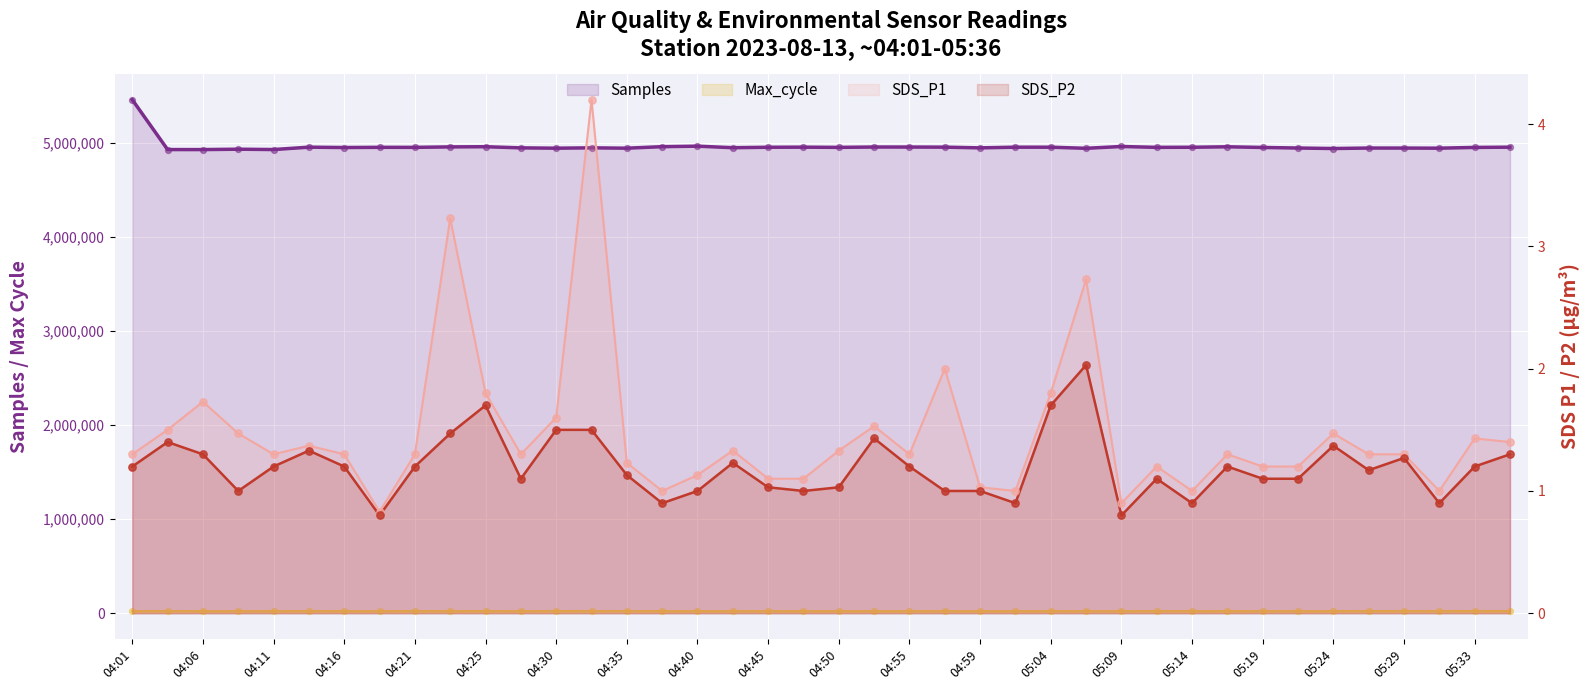

Which series has the largest Y range (max minus min)?

Samples